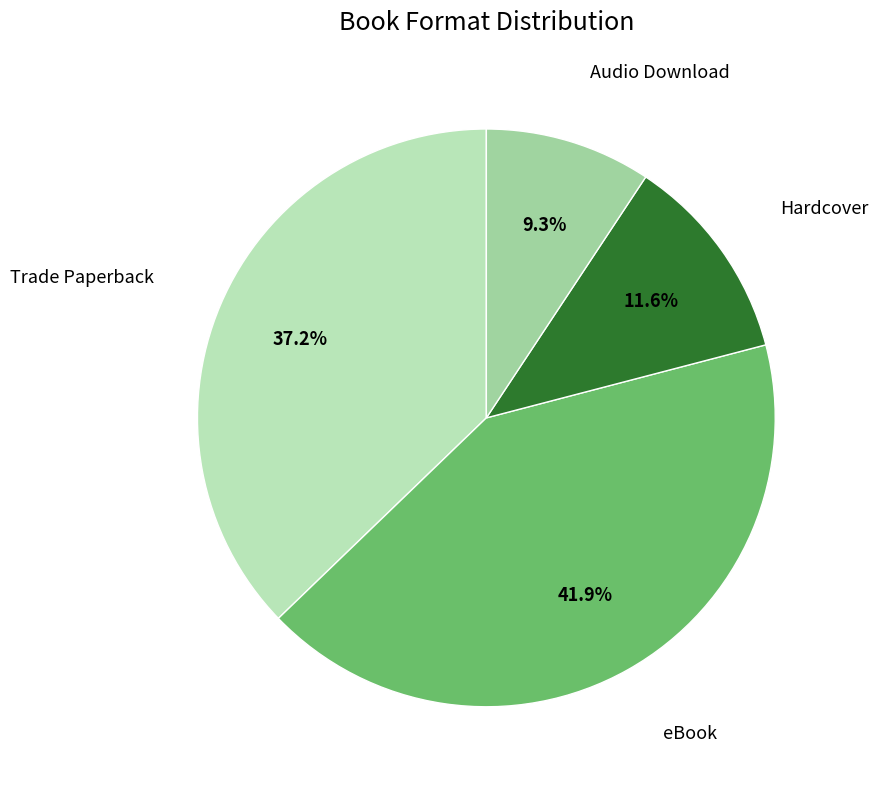

Which category has the smallest portion of the pie?

Audio Download